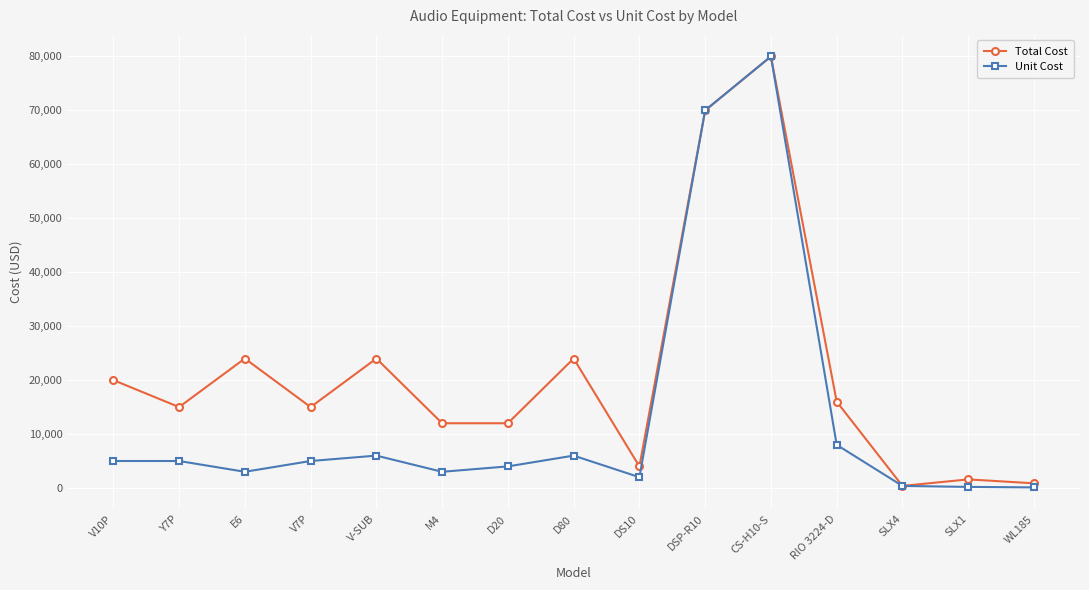

At D80, list the series in order from largest to smallest.

Total Cost, Unit Cost